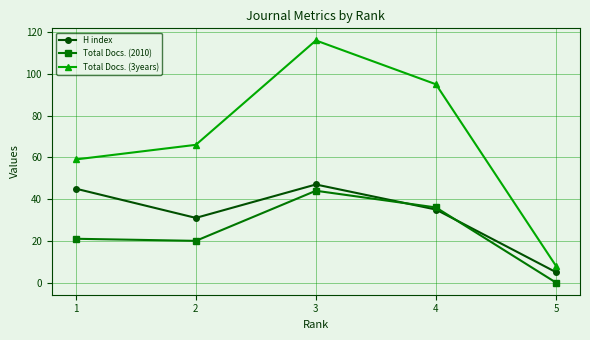

Reading left to right, transcribe all the data shown in this chart.

H index: 1=45	2=31	3=47	4=35	5=5
Total Docs. (2010): 1=21	2=20	3=44	4=36	5=0
Total Docs. (3years): 1=59	2=66	3=116	4=95	5=8